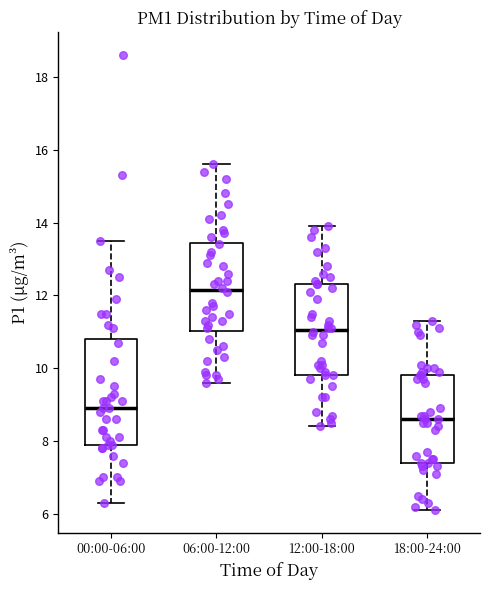

Reading left to right, transcribe this box plot: for each box, give where its median line is, the range the box spans, and where its two whiskers end, as read against the y-axis. The values are not printed on the chart, so give them approximately, as read against the axis.

00:00-06:00: median 9.0, box 8.0 to 10.8, whiskers 6.4 to 13.6
06:00-12:00: median 12.2, box 11.0 to 13.4, whiskers 9.6 to 15.6
12:00-18:00: median 11.0, box 9.8 to 12.4, whiskers 8.4 to 14.0
18:00-24:00: median 8.6, box 7.4 to 9.8, whiskers 6.2 to 11.4